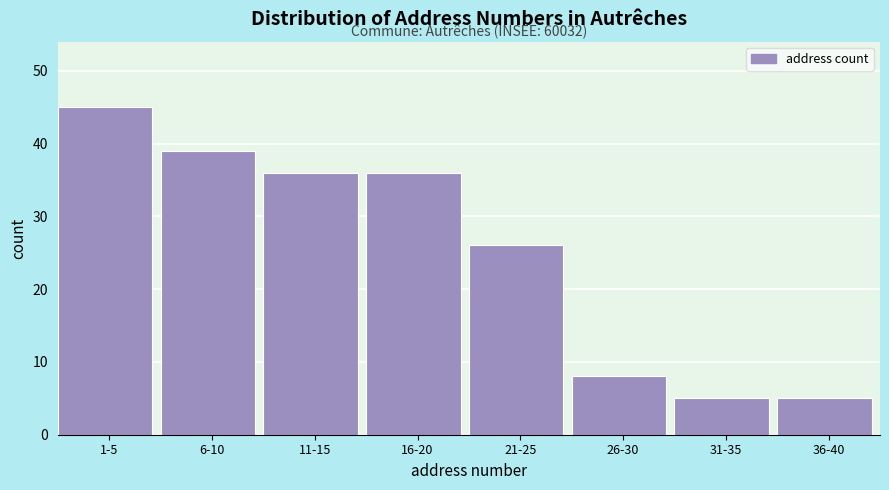

Reading left to right, transcribe all the data shown in this chart.

45	39	36	36	26	8	5	5